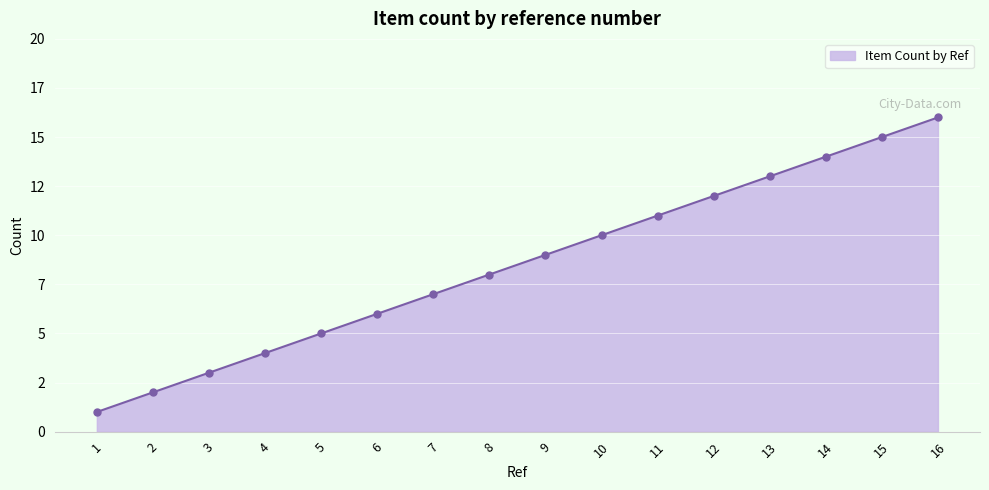

Does the chart have visible grid lines?

Yes